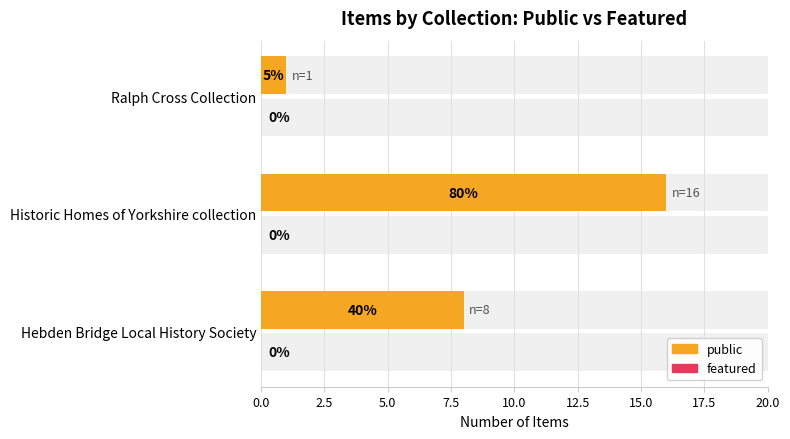

List the series in order of their overall mean, highest first.

public, featured